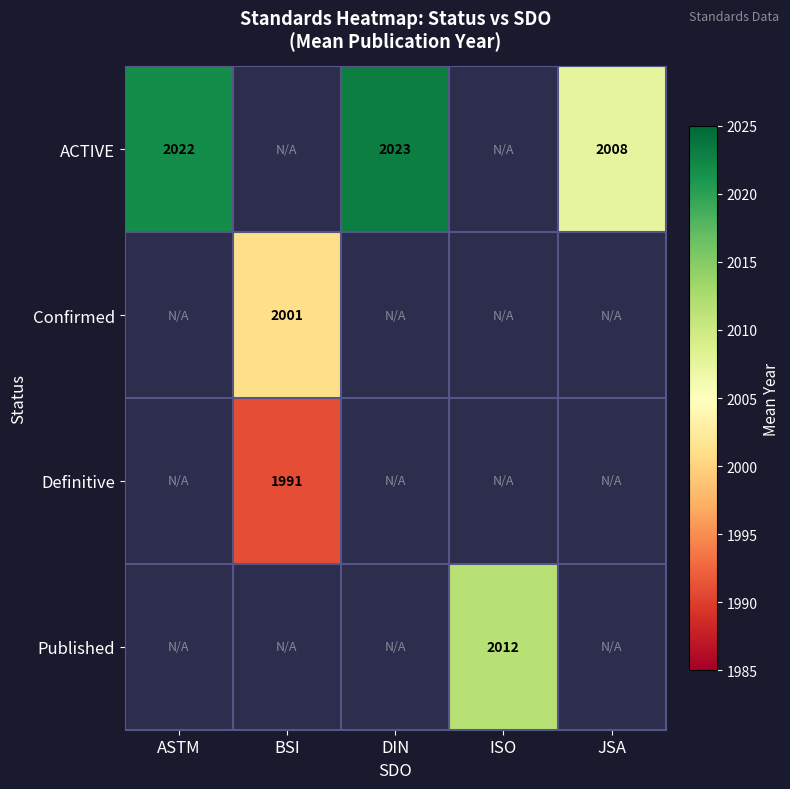

The value of ACTIVE at JSA is 2008. True or false?

True